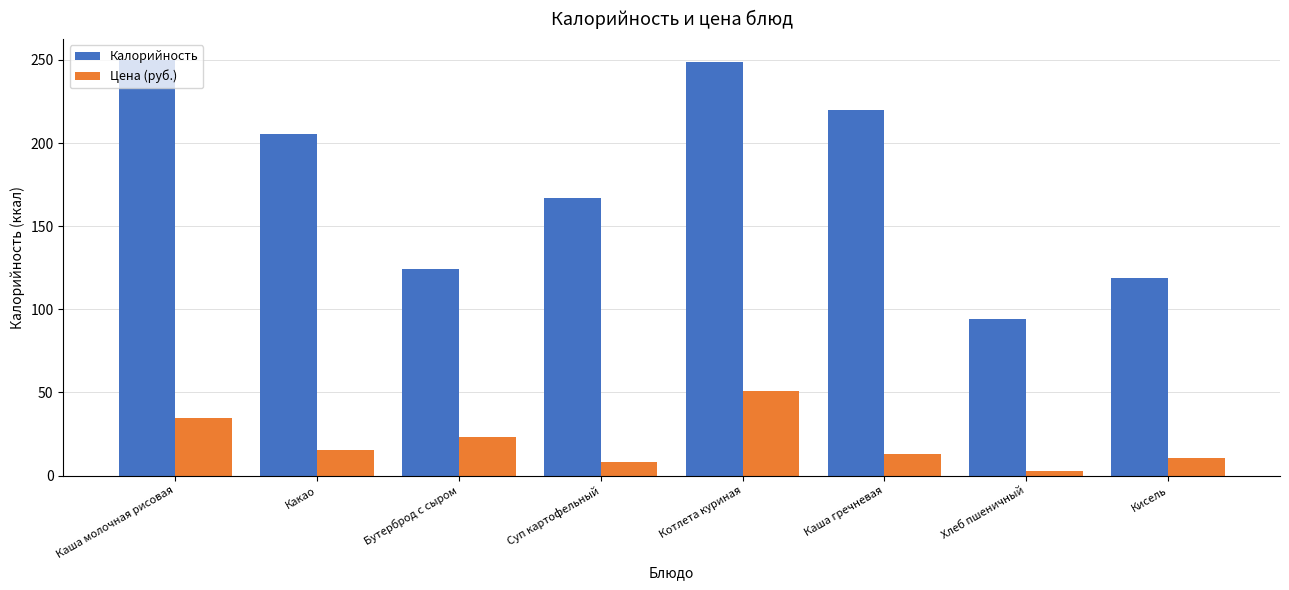

Rank the series by their maximum value, from lowest to highest.

Цена (руб.), Калорийность